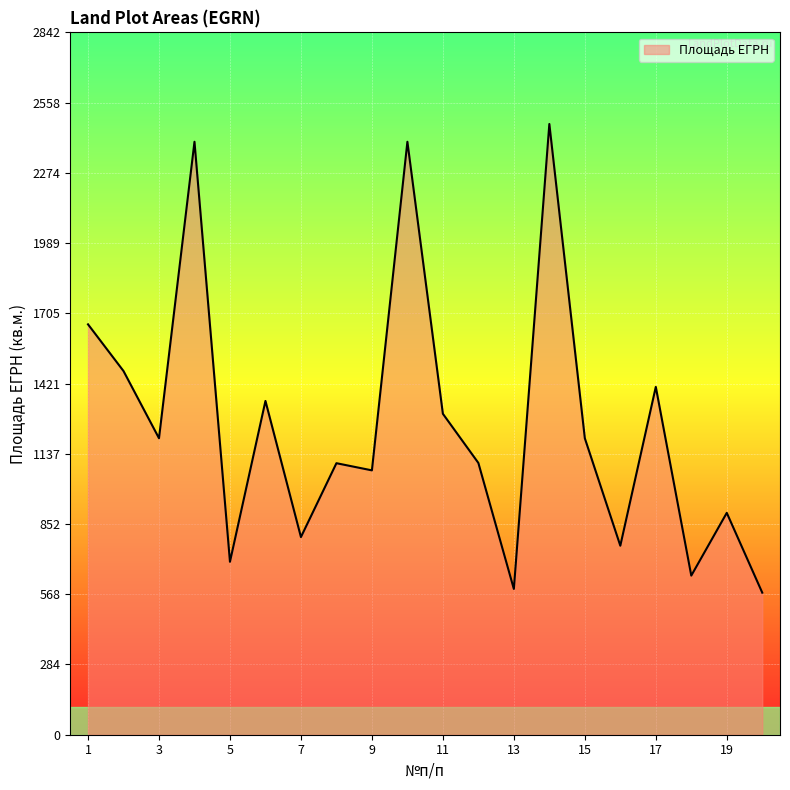

What is the greatest value displayed?

2472